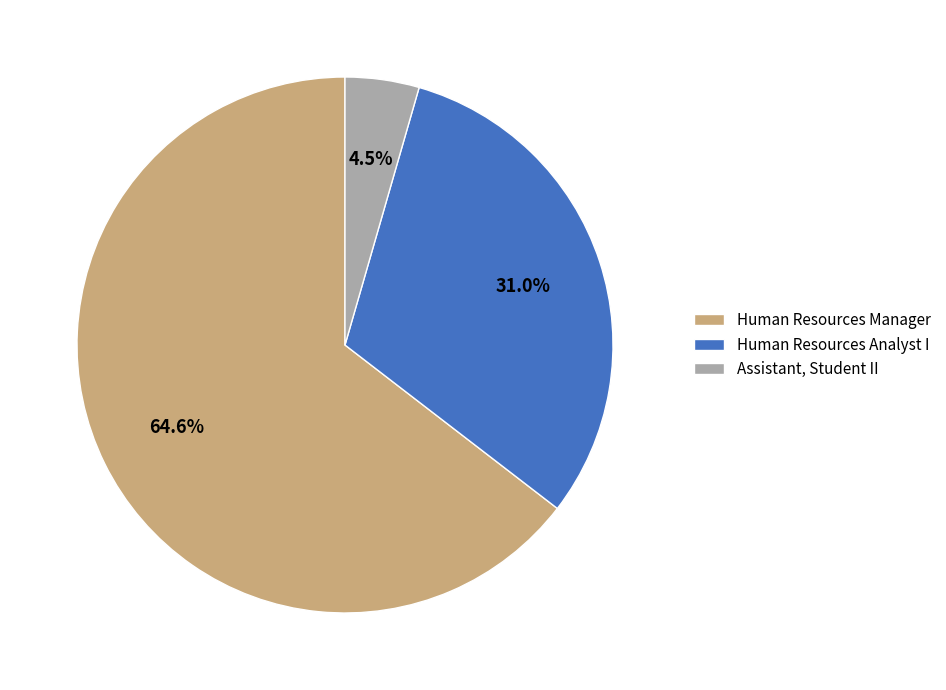

Count the number of slices in the pie.

3